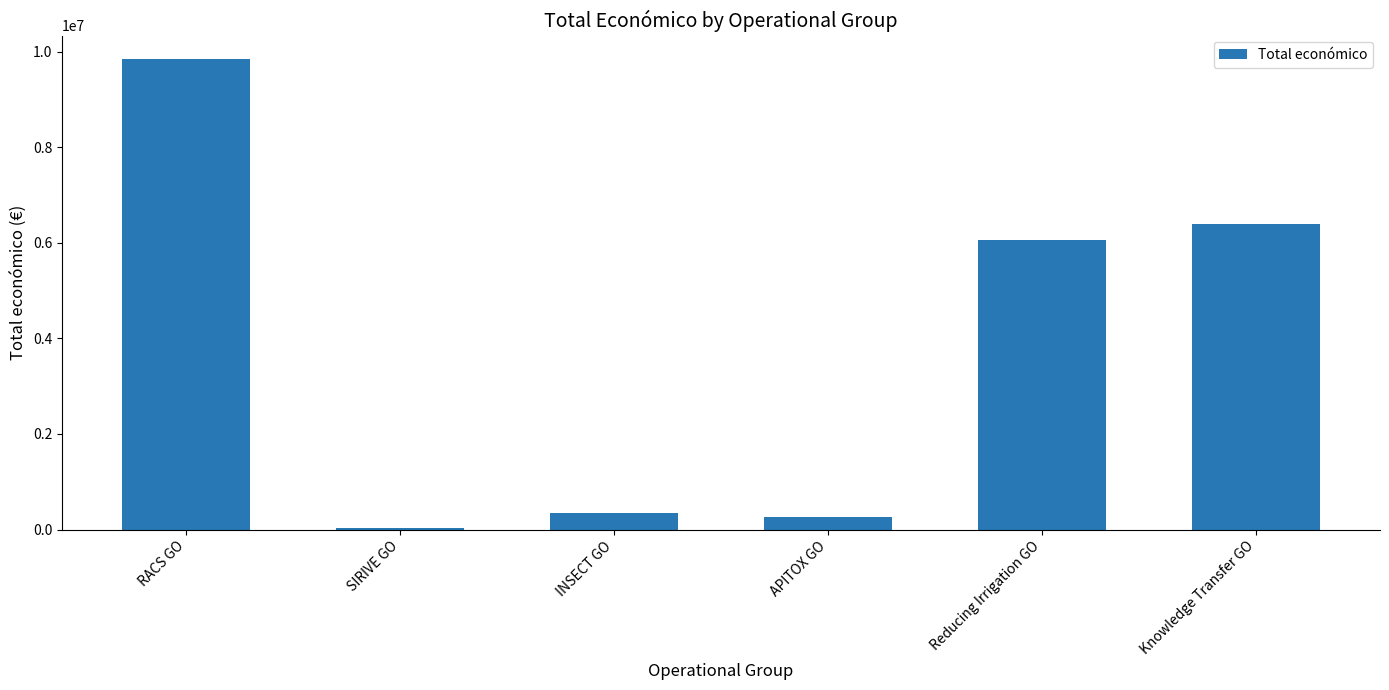

What is the sum of all values?

22951188